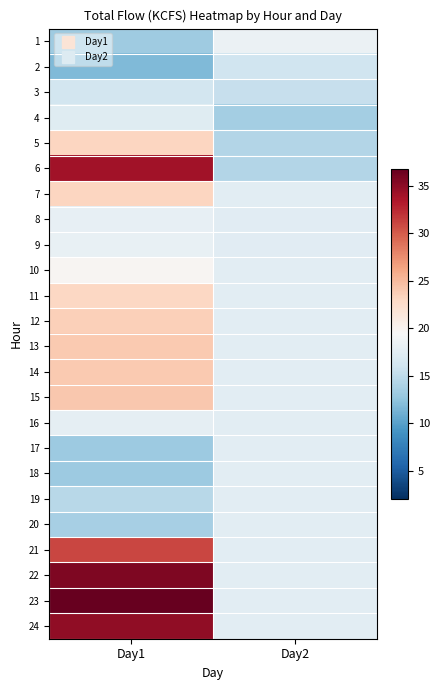

At Day1, list the series in order from smallest to largest.

2, 17, 18, 1, 20, 19, 3, 4, 16, 8, 9, 10, 11, 5, 7, 12, 13, 14, 15, 21, 6, 24, 22, 23